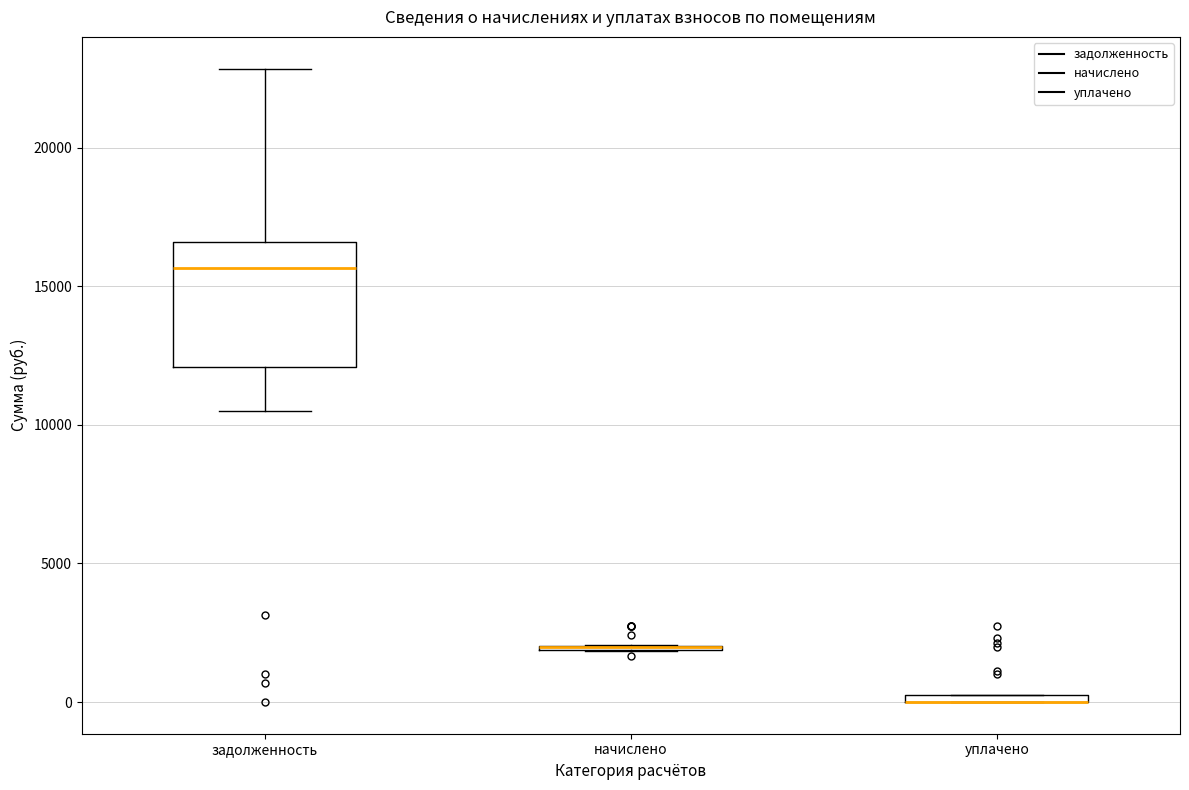

Comparing the boxes themselves (not the whiskers), which one is the tallest?

задолженность